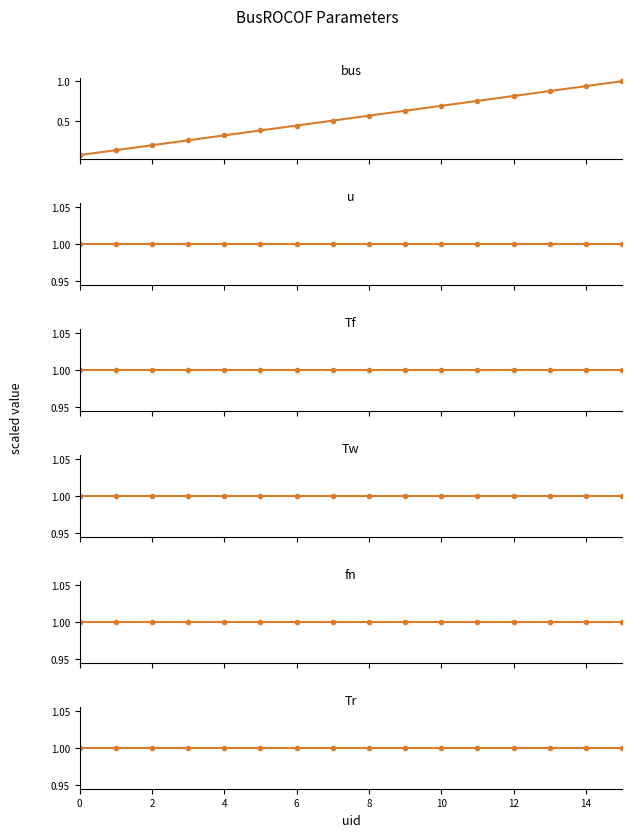

True or false: u and Tf intersect in this chart.

False